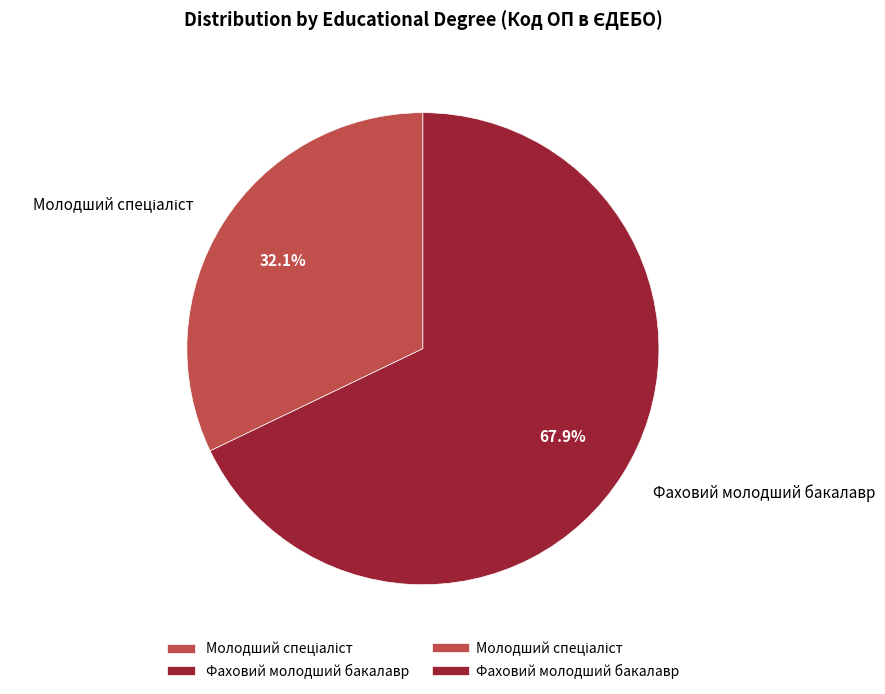

Does Фаховий молодший бакалавр represent more than half of the total?

Yes